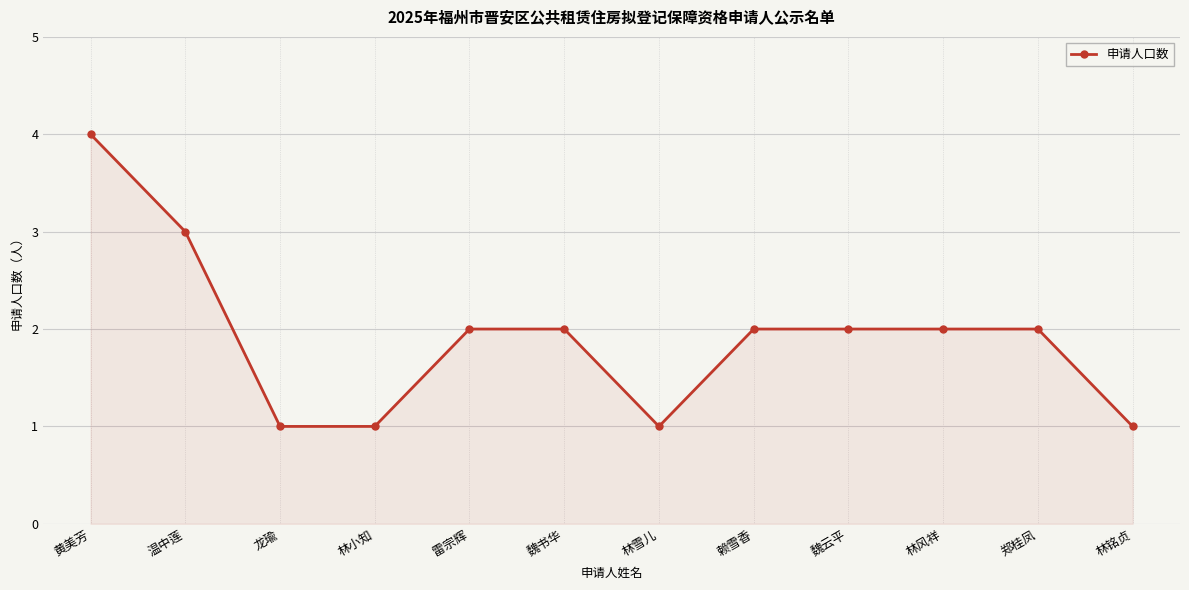

Does the chart display data point markers on the line(s)?

Yes